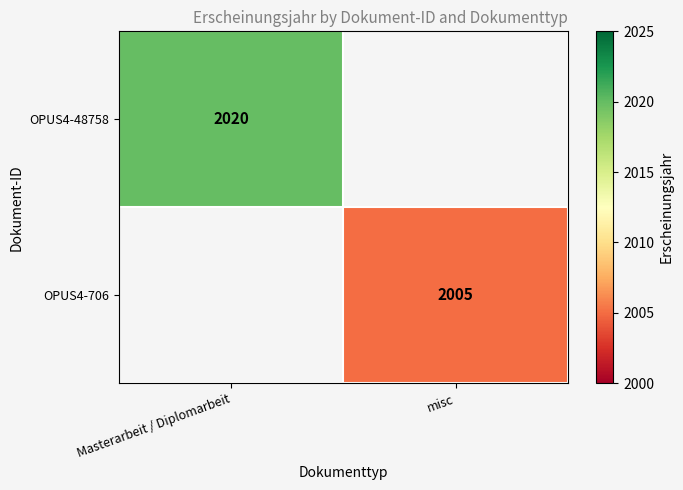

Is the value of OPUS4-48758 at Masterarbeit / Diplomarbeit greater than the value of OPUS4-706 at misc?

Yes